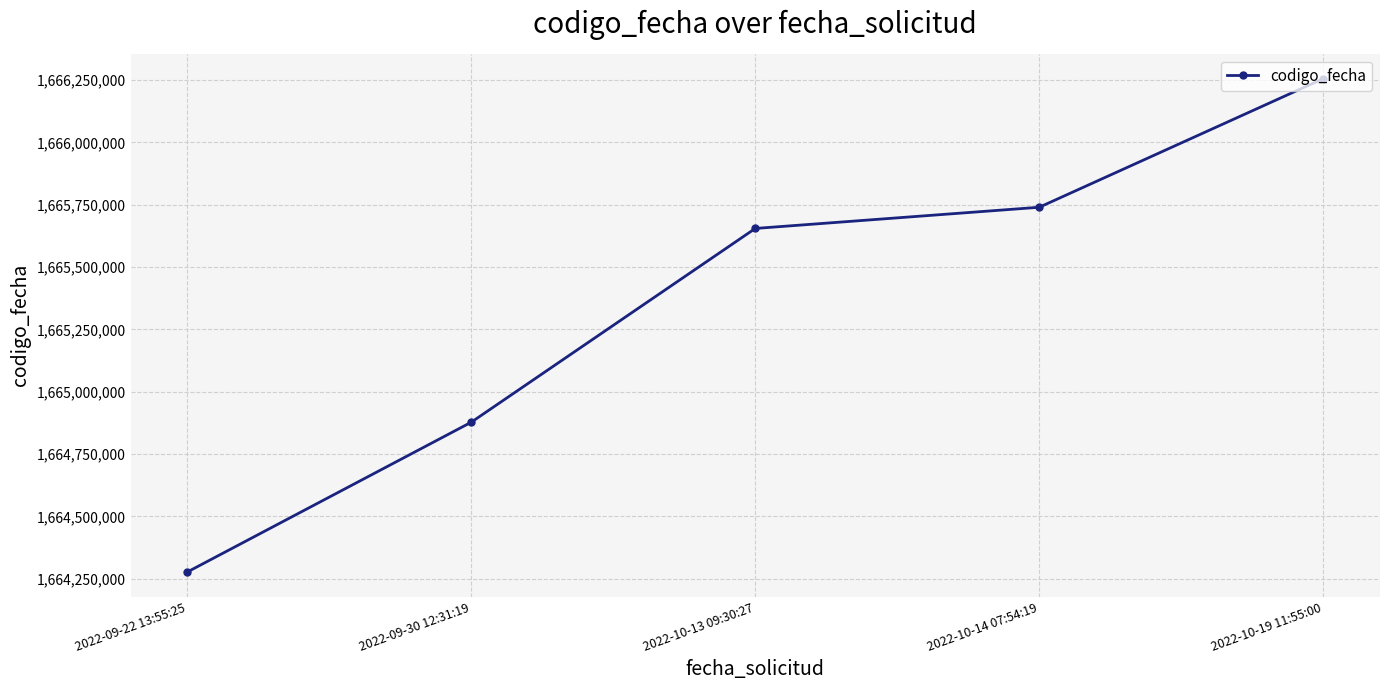

List the labels in order of value, smallest first.

2022-09-22 13:55:25, 2022-09-30 12:31:19, 2022-10-13 09:30:27, 2022-10-14 07:54:19, 2022-10-19 11:55:00